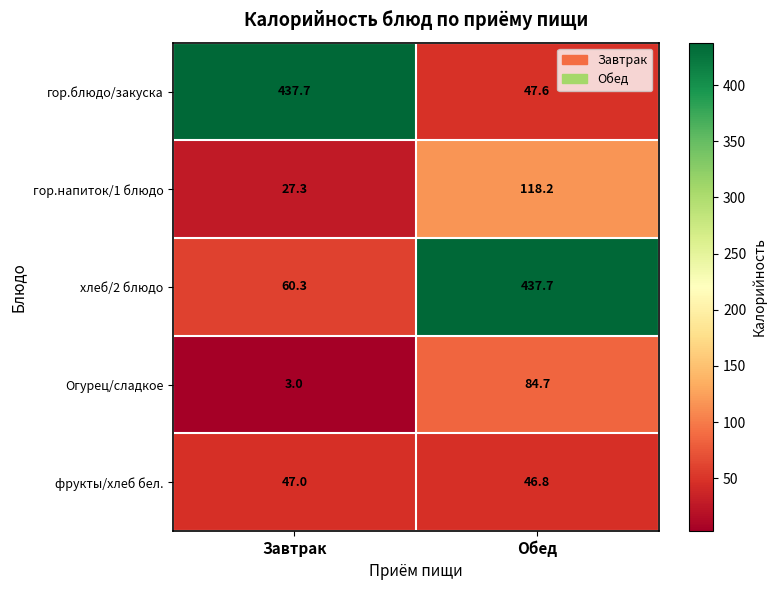

Reading right to left, list all the values displayed in this chart.

гор.блюдо/закуска: 47.6	437.7
гор.напиток/1 блюдо: 118.2	27.3
хлеб/2 блюдо: 437.7	60.3
Огурец/сладкое: 84.7	3.0
фрукты/хлеб бел.: 46.8	47.0